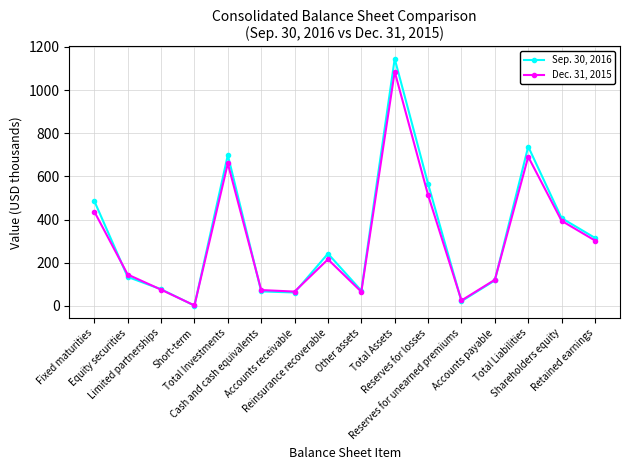

True or false: Dec. 31, 2015 has a value of 312.1 at Total Assets.

False